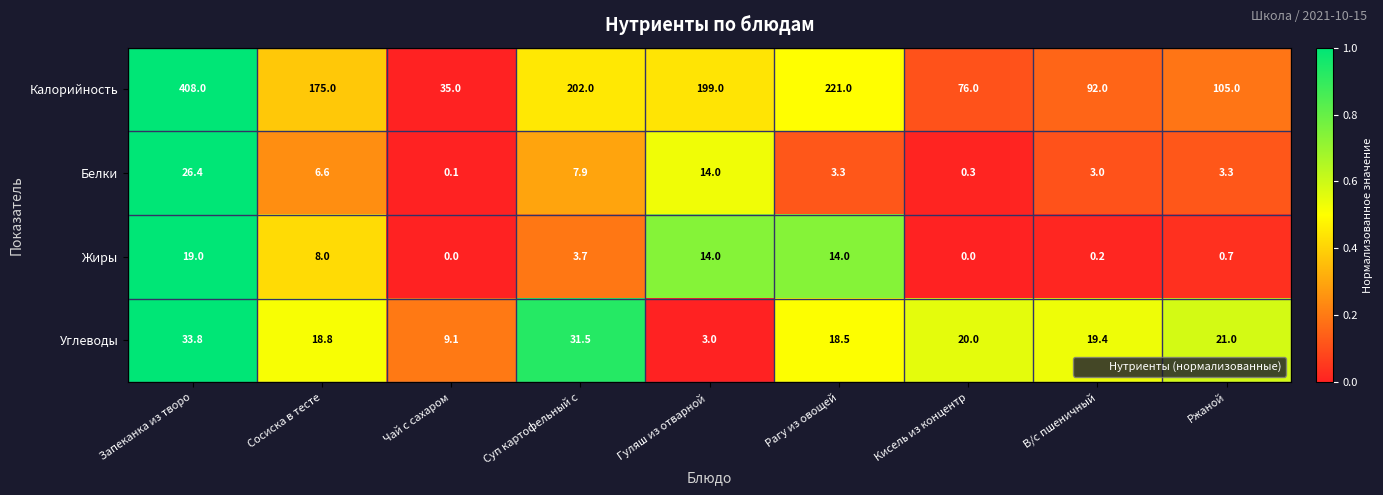

Rank the series at Чай с сахаром from lowest to highest value.

Жиры, Белки, Углеводы, Калорийность